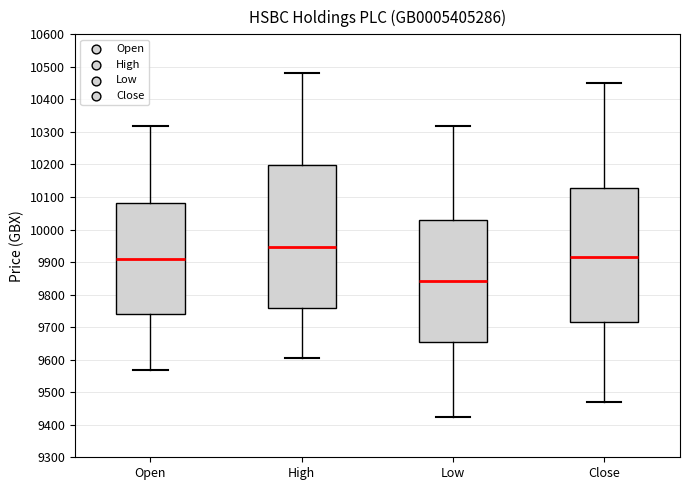

Reading left to right, read every box against the y-axis: the position of its median line, the range the box covers, and the ends of its whiskers. The values are not printed on the chart, so give them approximately, as read against the axis.

Open: median 9910, box 9740 to 10080, whiskers 9570 to 10320
High: median 9950, box 9760 to 10200, whiskers 9610 to 10480
Low: median 9840, box 9650 to 10030, whiskers 9420 to 10320
Close: median 9920, box 9720 to 10130, whiskers 9470 to 10450